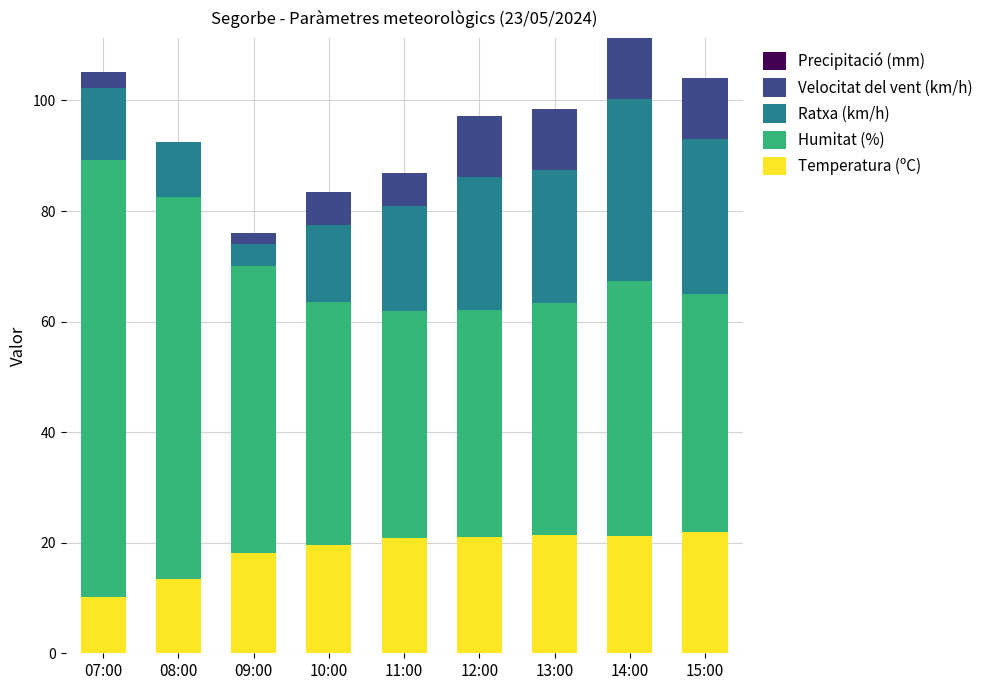

What is the maximum value for Temperatura (ºC)?

22.0